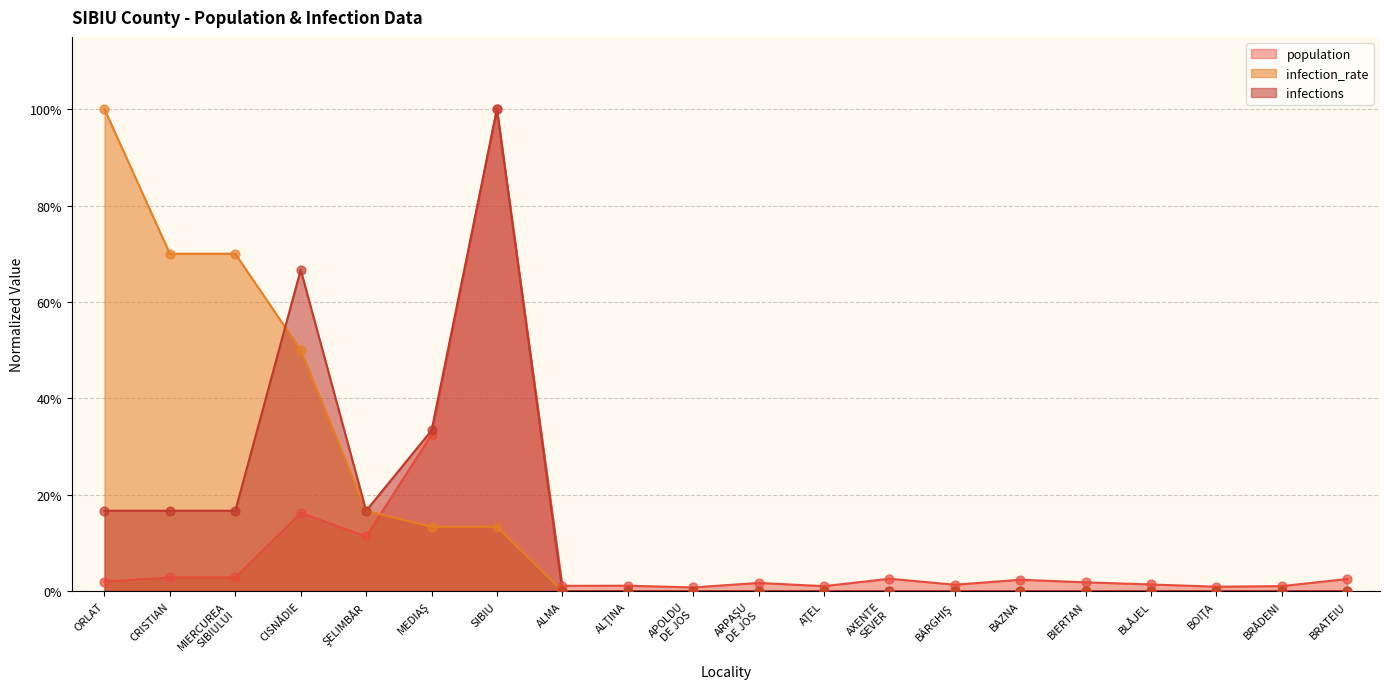

What are all the series names shown in the legend?

population, infection_rate, infections